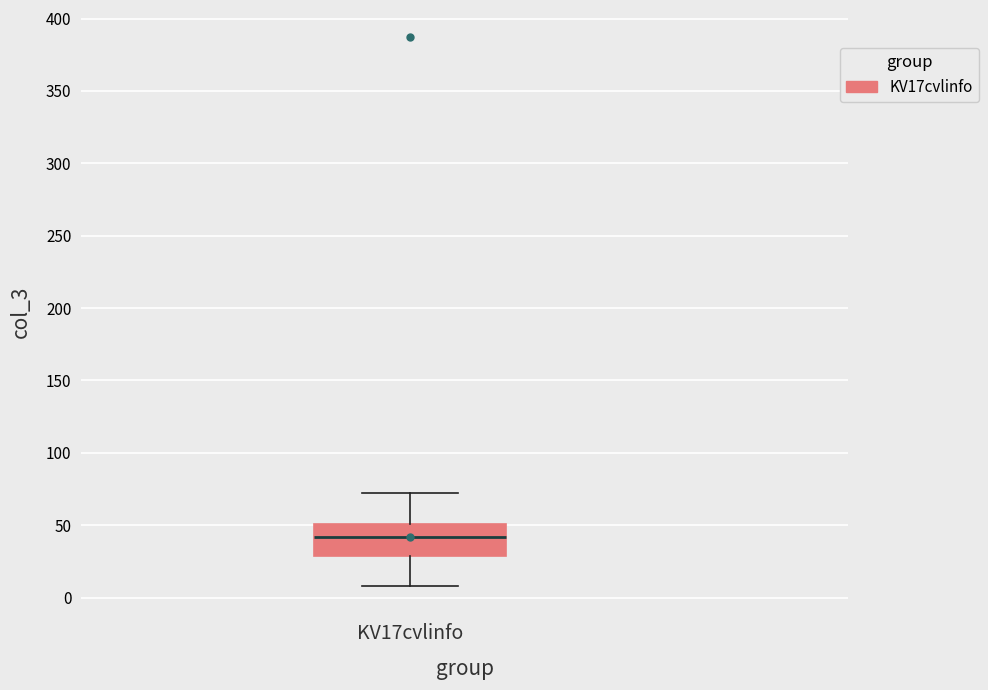

Read this box plot against the y-axis: the position of the median line, the range covered by the box, and the ends of both whiskers. The values are not printed on the chart, so give them approximately, as read against the axis.

median 40, box 30 to 50, whiskers 10 to 70